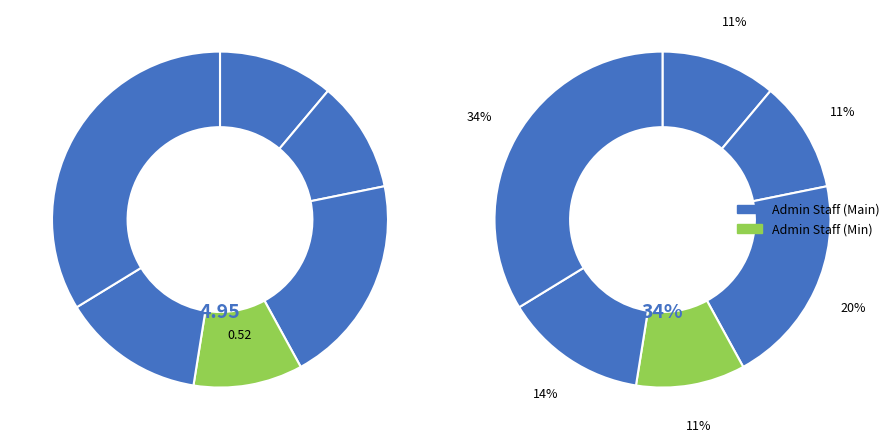

To the nearest percent, what is the average slice percentage?

17%